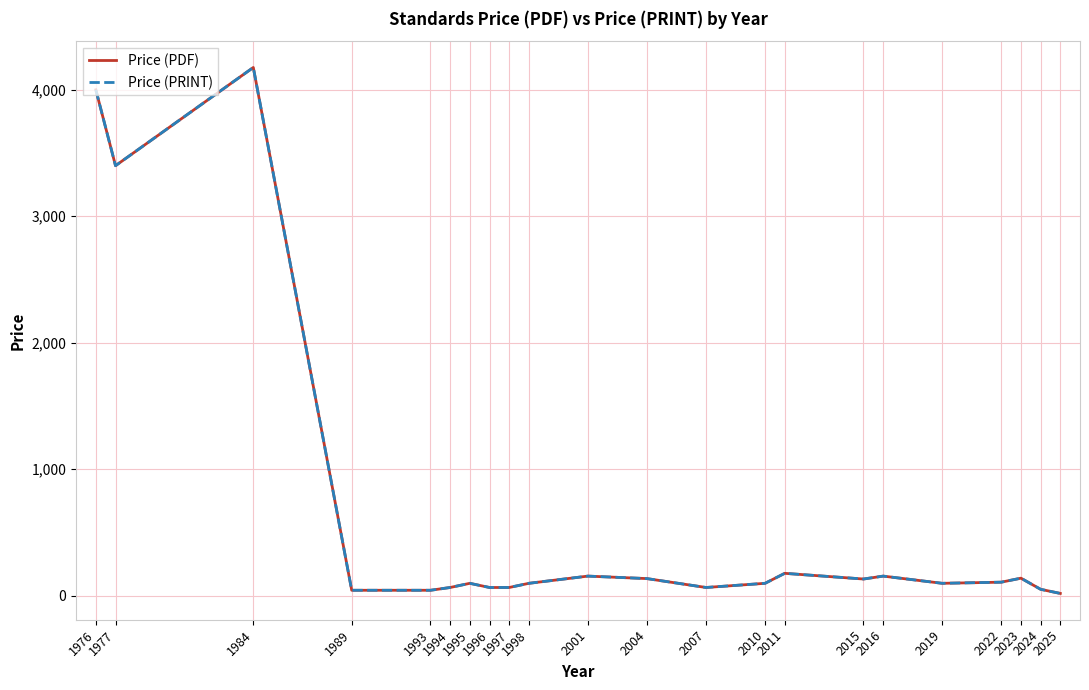

Is this an area chart (filled region under the line)?

No